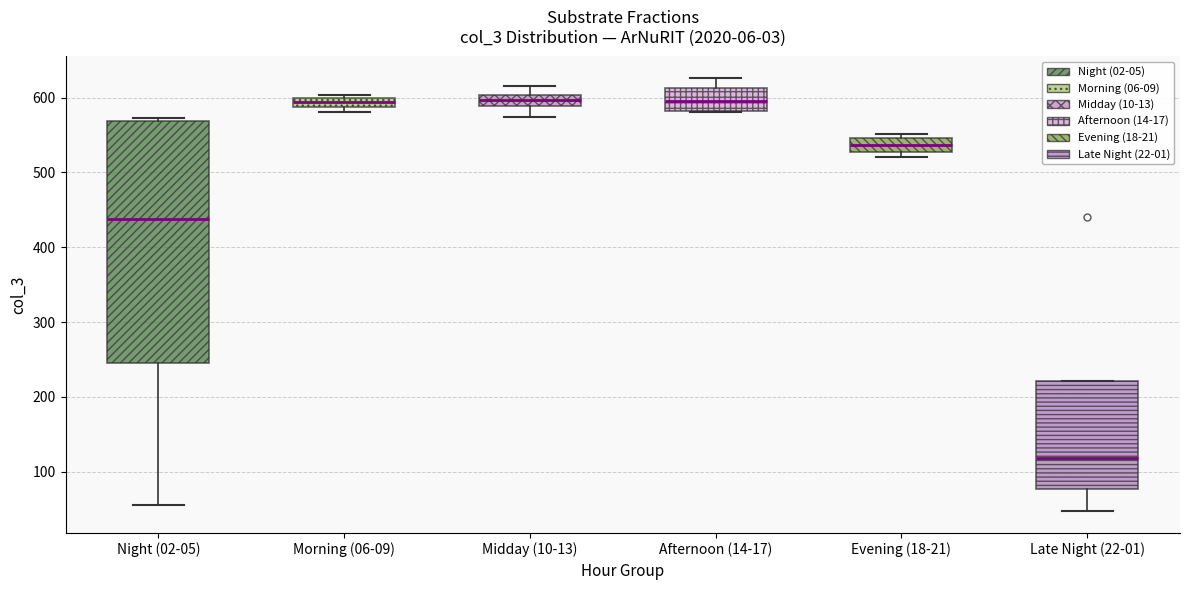

Which box has the lowest median line?

Late Night (22-01)